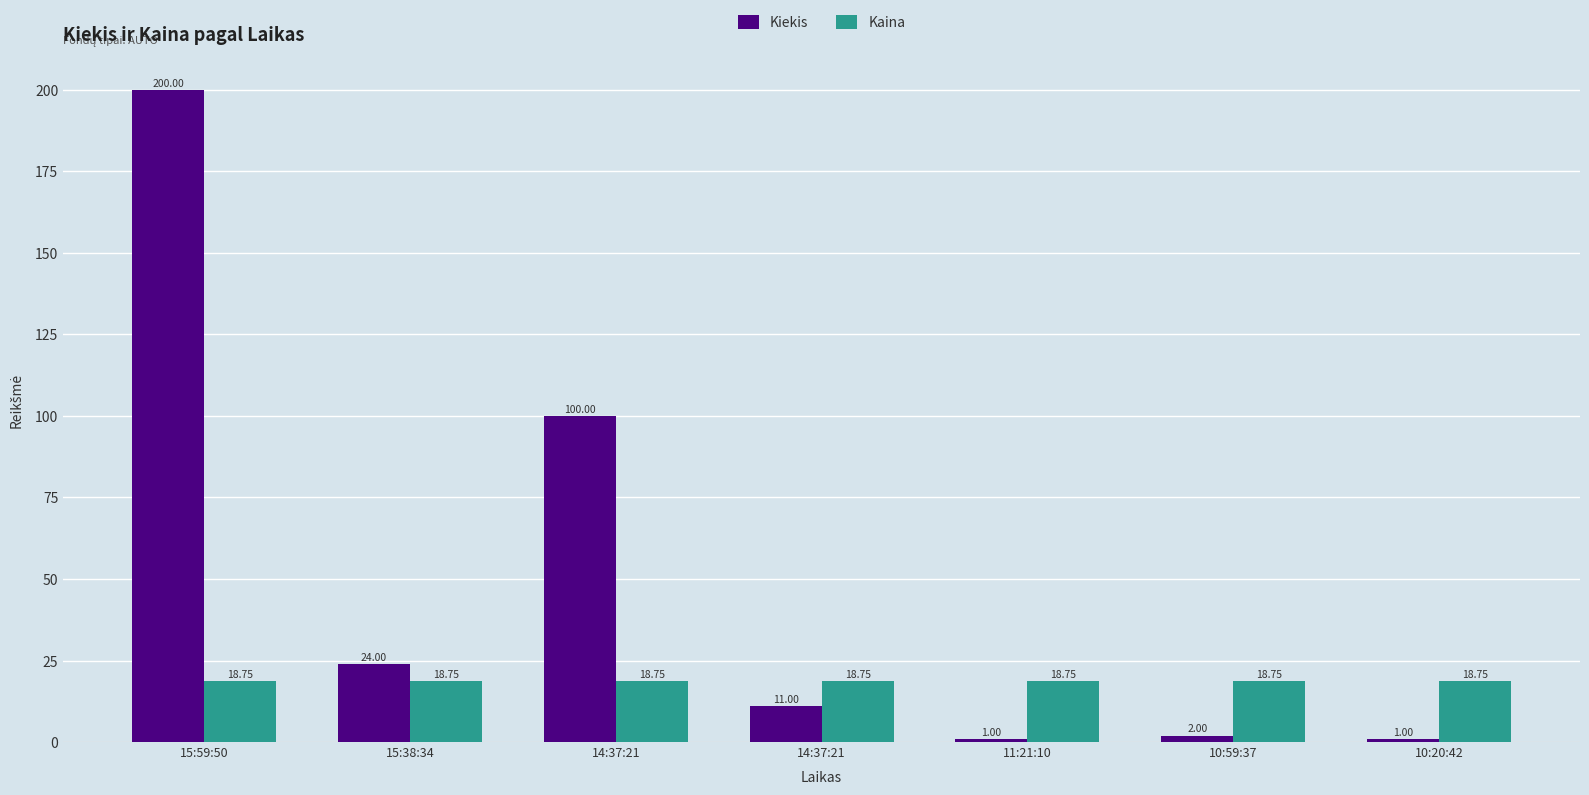

How many groups of bars are there?

7